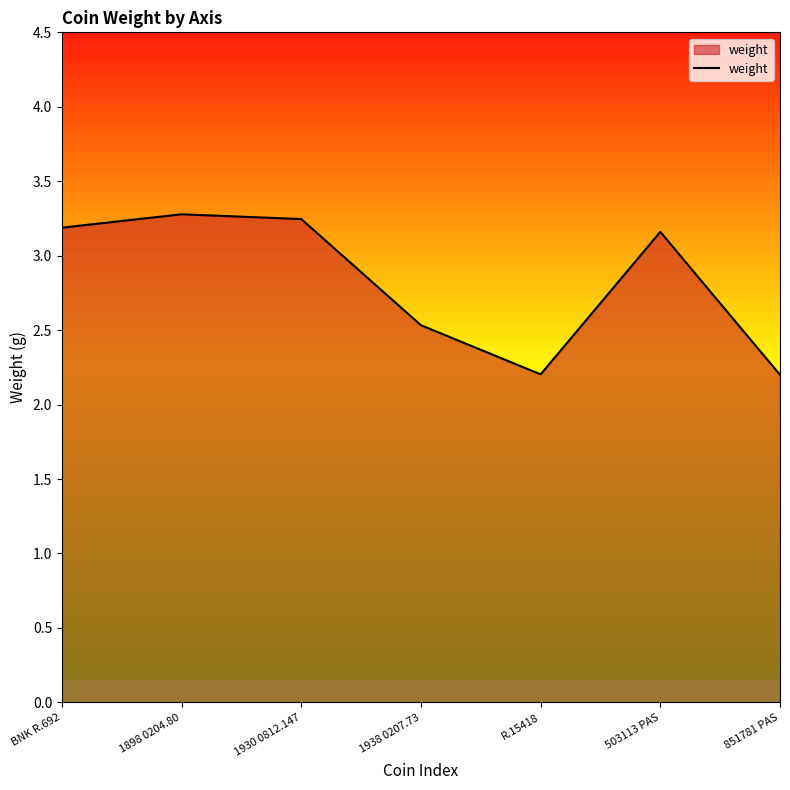

True or false: there are more than 0 points higher than both neighbors.

True